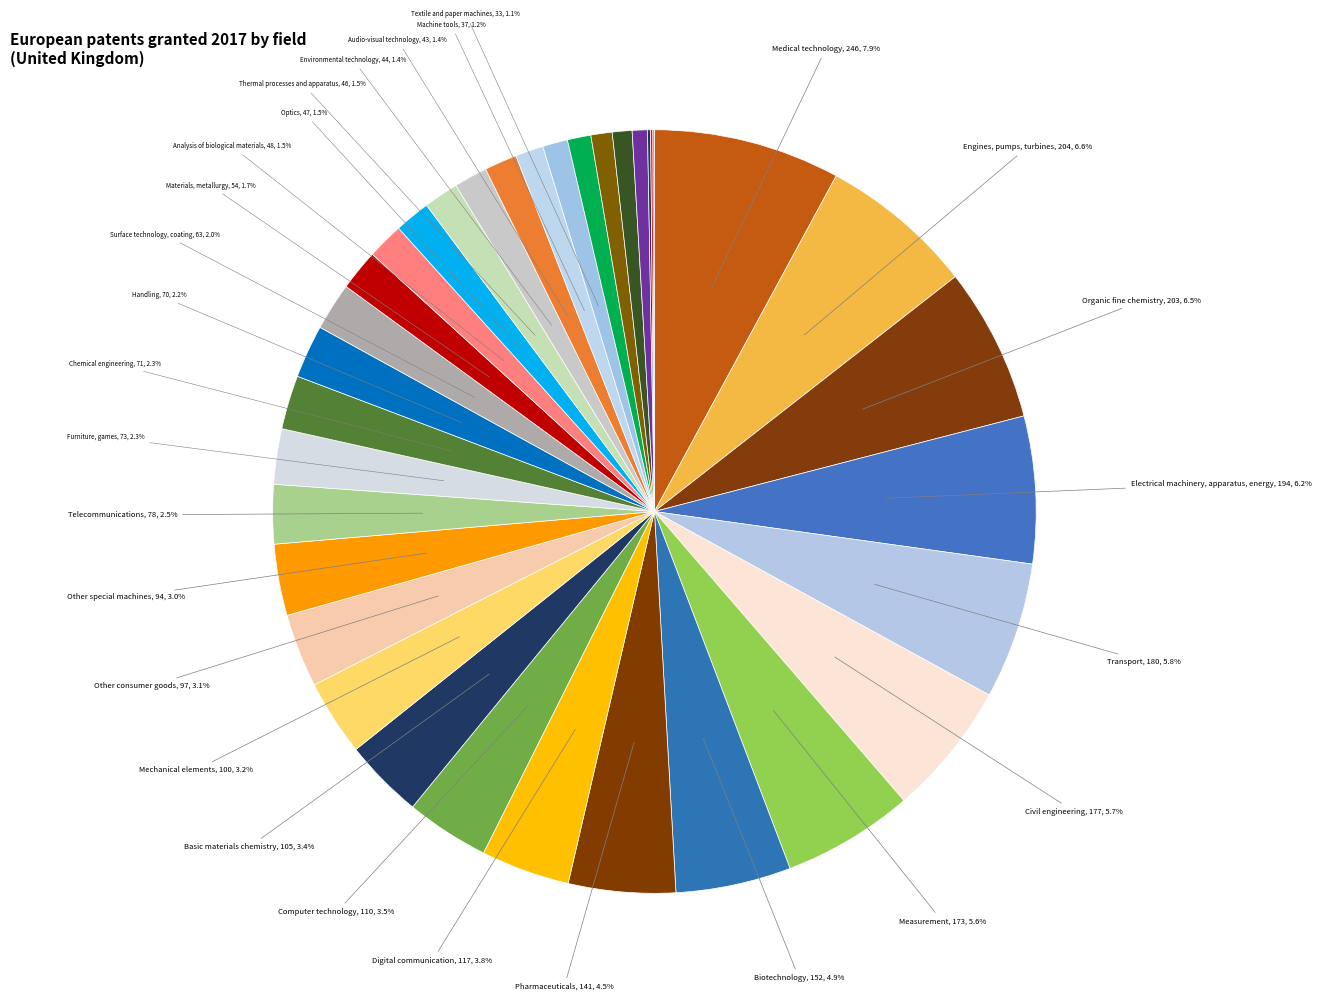

Rank the categories by value from lowest to highest.

Basic communication processes, IT methods for management, Micro-structural and nano-technology, Semiconductors, Macromolecular chemistry, polymers, Food chemistry, Control, Textile and paper machines, Machine tools, Audio-visual technology, Environmental technology, Thermal processes and apparatus, Optics, Analysis of biological materials, Materials, metallurgy, Surface technology, coating, Handling, Chemical engineering, Furniture, games, Telecommunications, Other special machines, Other consumer goods, Mechanical elements, Basic materials chemistry, Computer technology, Digital communication, Pharmaceuticals, Biotechnology, Measurement, Civil engineering, Transport, Electrical machinery, apparatus, energy, Organic fine chemistry, Engines, pumps, turbines, Medical technology